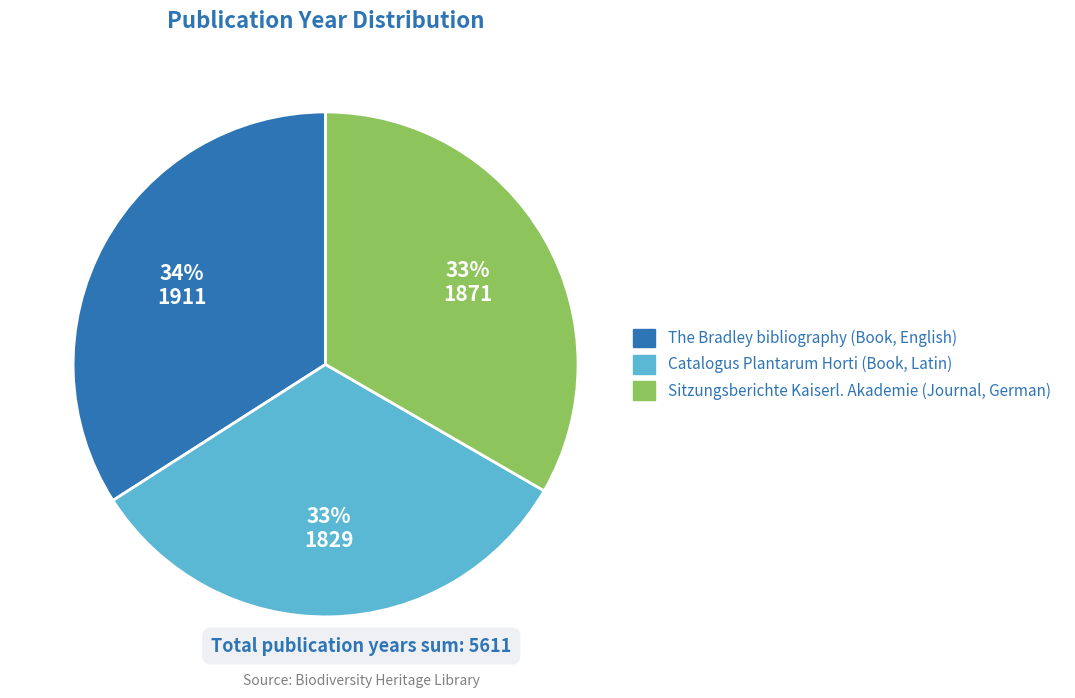

True or false: The Bradley bibliography (Book, English) accounts for 41% of the total.

False